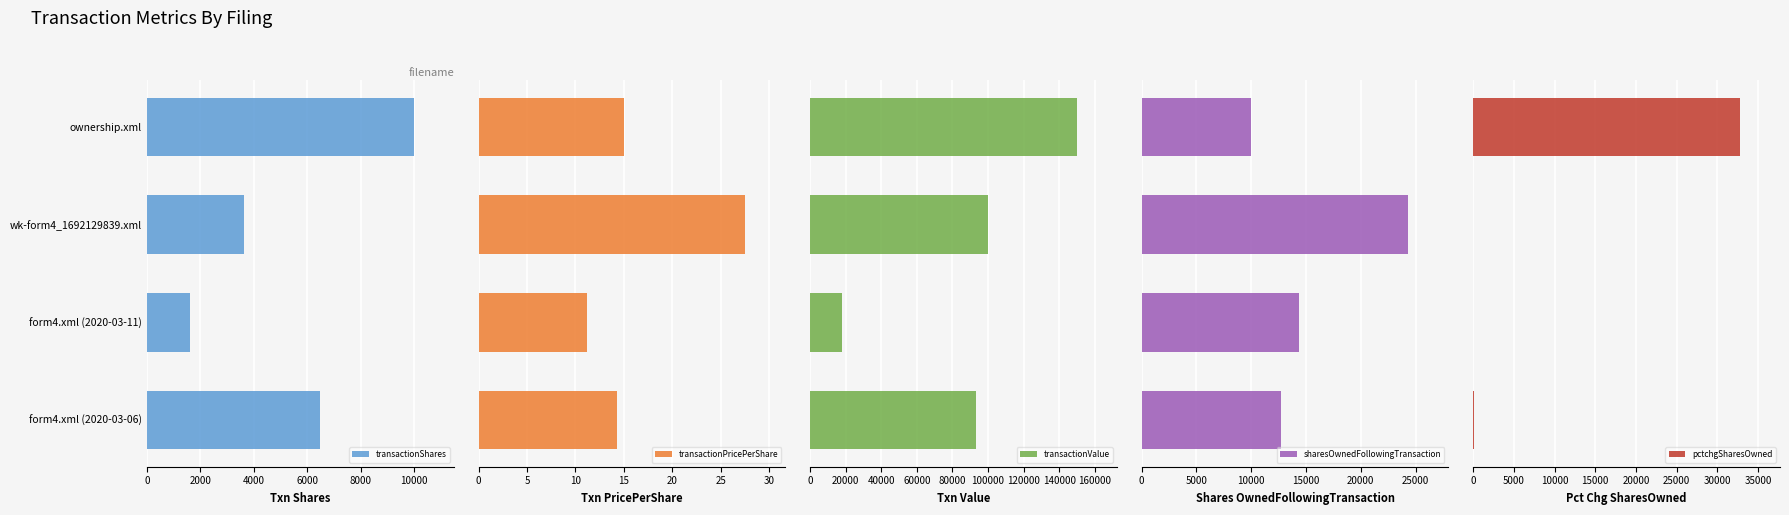

Where is transactionShares nearest to the value 5800?

form4.xml (2020-03-06)